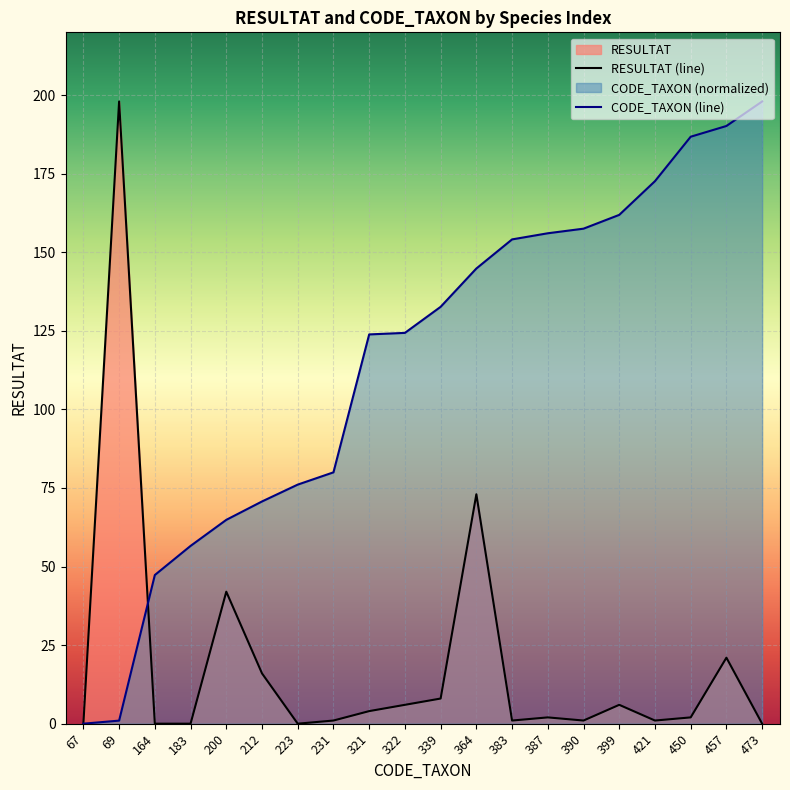

What is the value of the RESULTAT point at the 14th from the left?

2.0